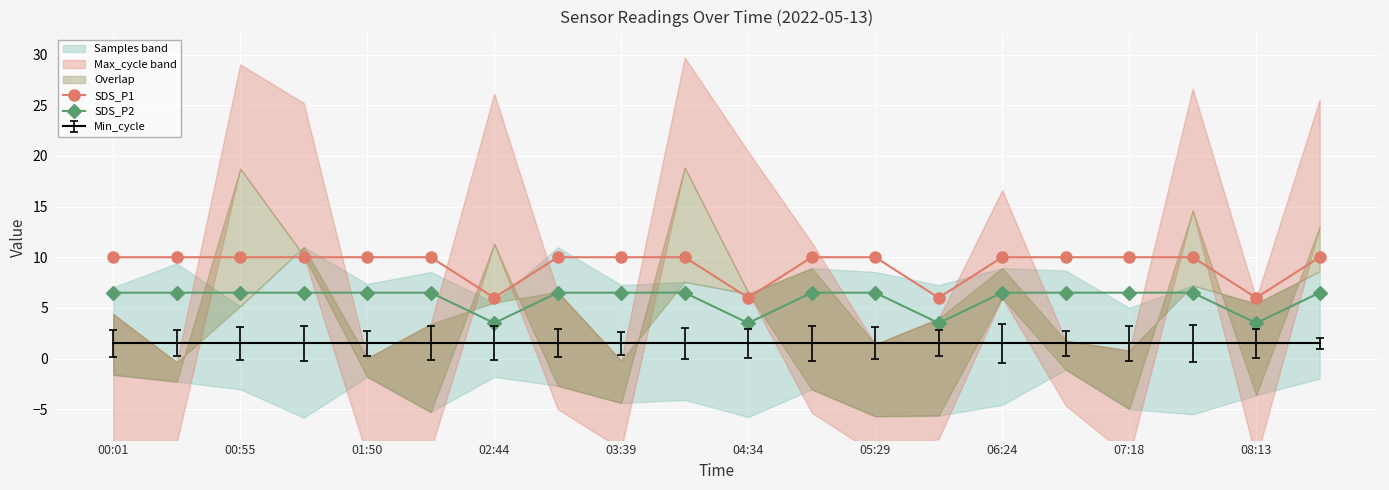

What is the minimum value for SDS_P1?

6.0